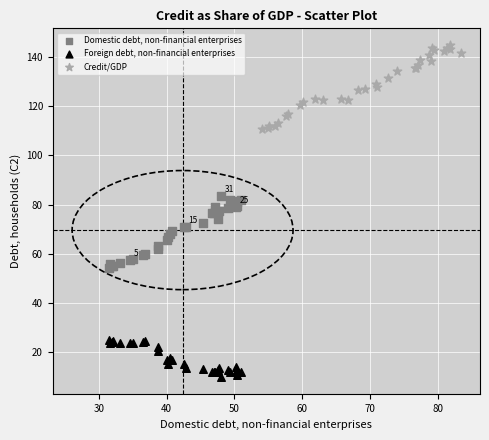

Which series contains the highest Y value?

Credit/GDP